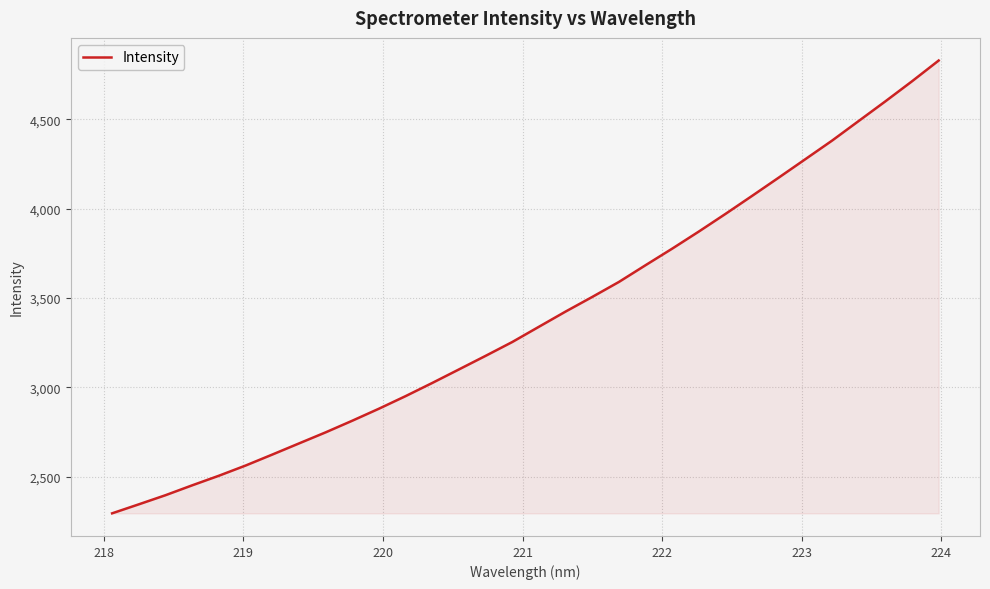

What is the greatest value displayed?

4829.0